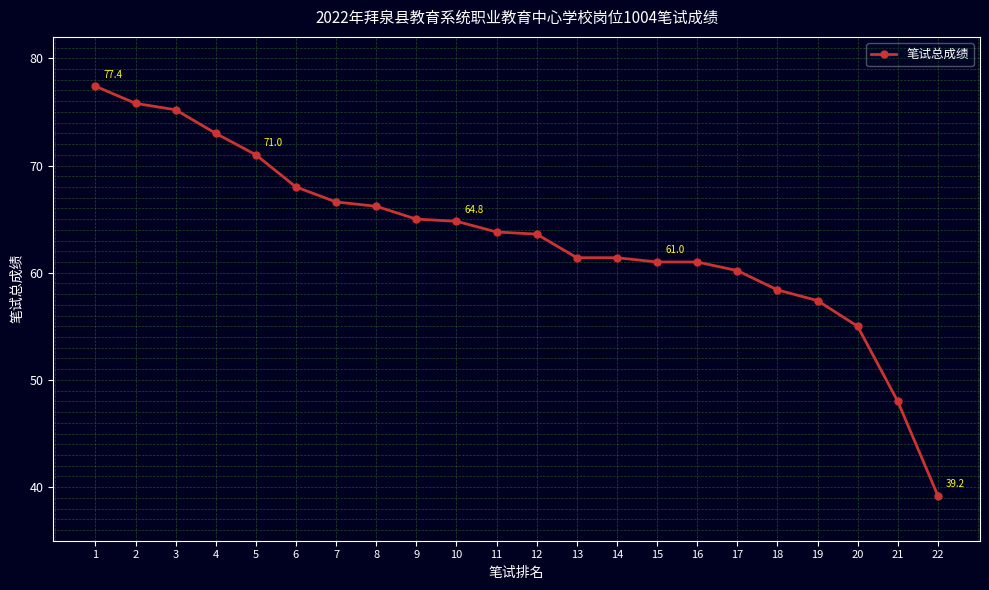

Which has a higher value, 15 or 3?

3